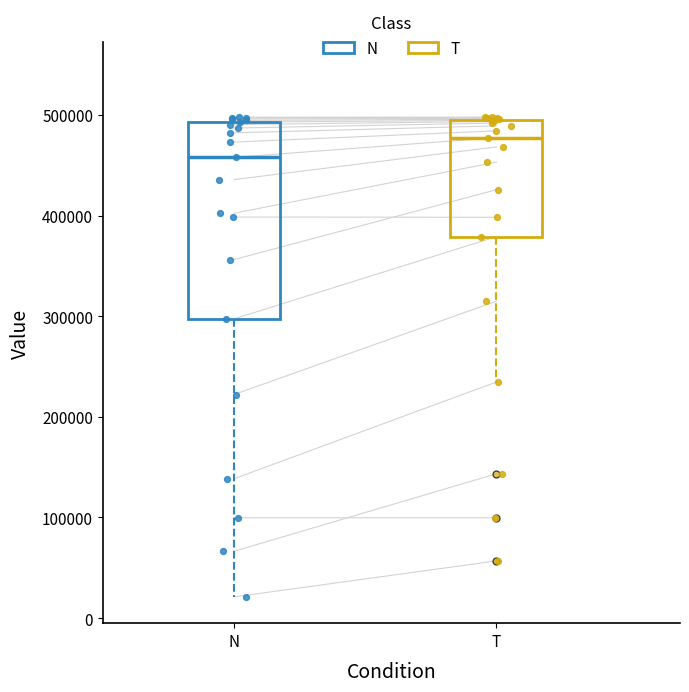

Reading left to right, transcribe this box plot: for each box, give where its median line is, the range the box spans, and where its two whiskers end, as read against the y-axis. The values are not printed on the chart, so give them approximately, as read against the axis.

N: median 460000, box 300000 to 490000, whiskers 20000 to 500000
T: median 480000, box 380000 to 490000, whiskers 230000 to 500000